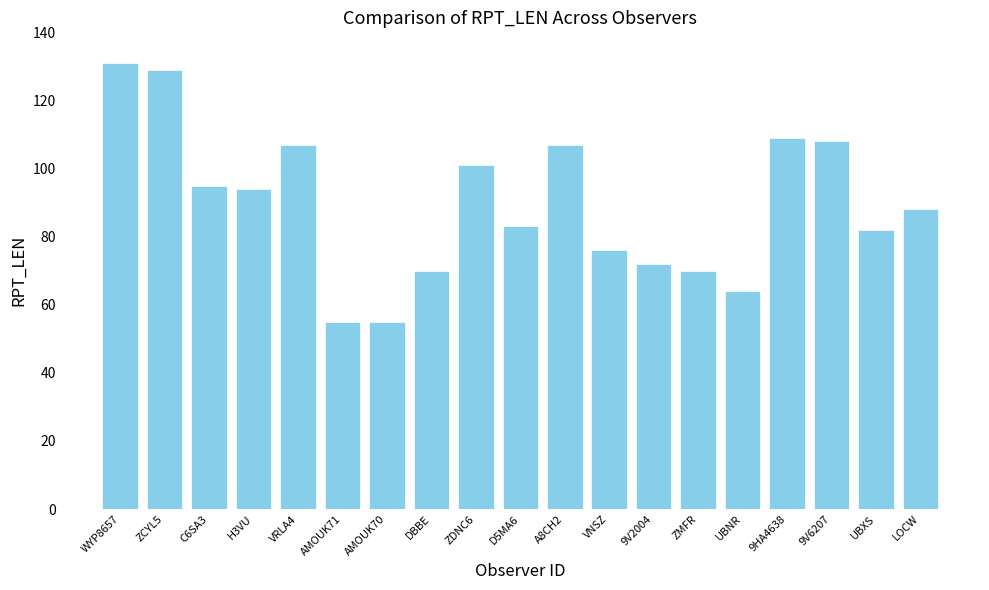

Which category has the highest value across all series?

WYP8657